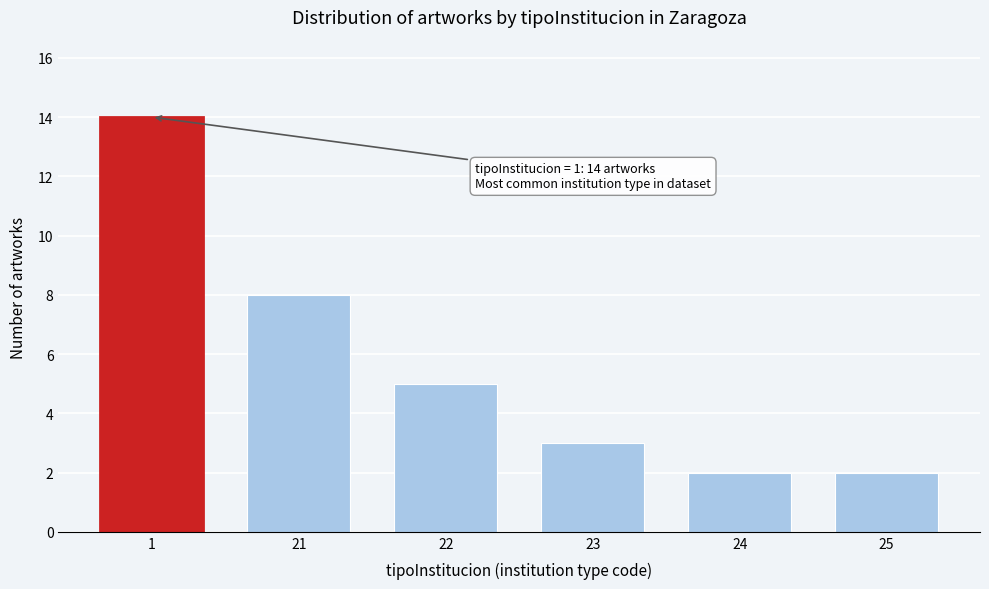

Reading left to right, extract all data points from this chart.

14	8	5	3	2	2